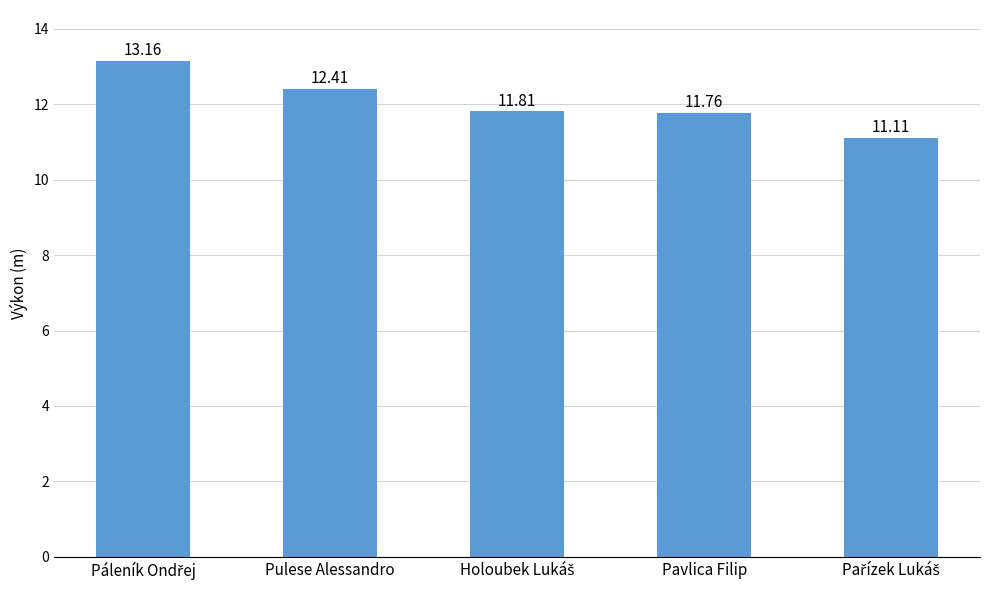

What is the label of the 2nd bar from the right?

Pavlica Filip